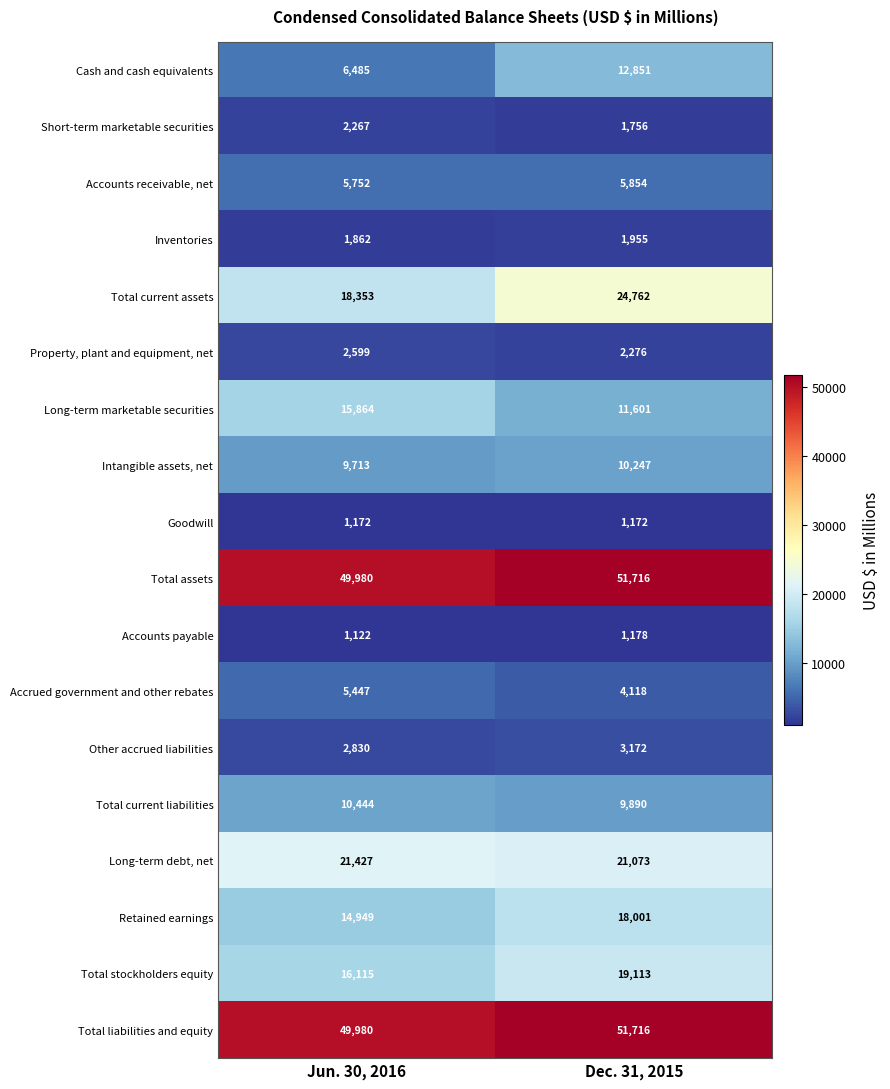

Count the number of categories in the chart.

2